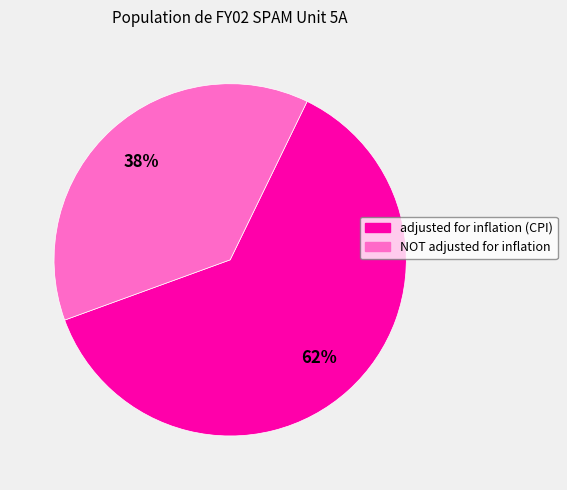

Which slice is the smallest?

NOT adjusted for inflation